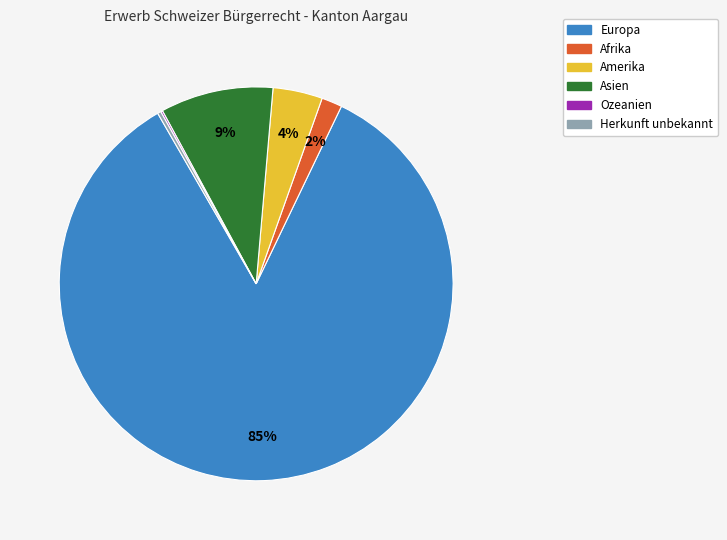

To the nearest percent, what is the difference between the Amerika and Afrika slice percentages?

2%